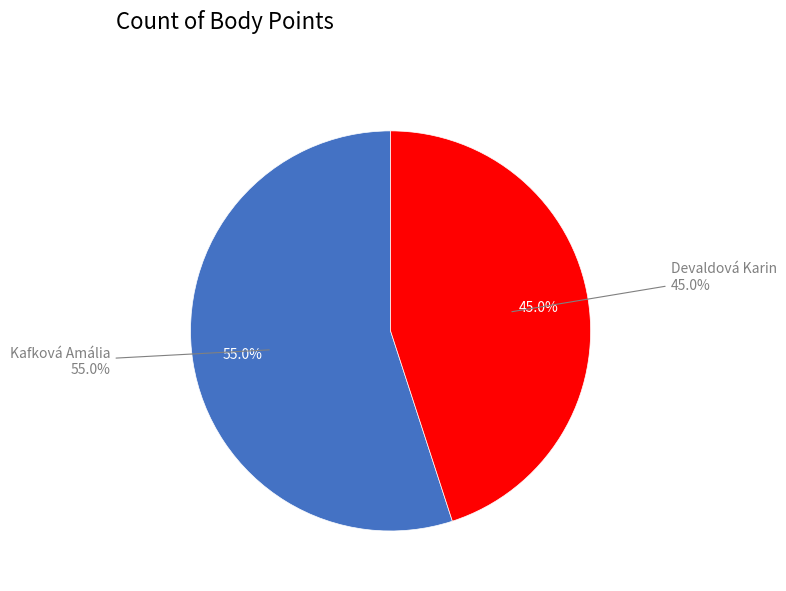

Which slice is the largest?

Kafková Amália